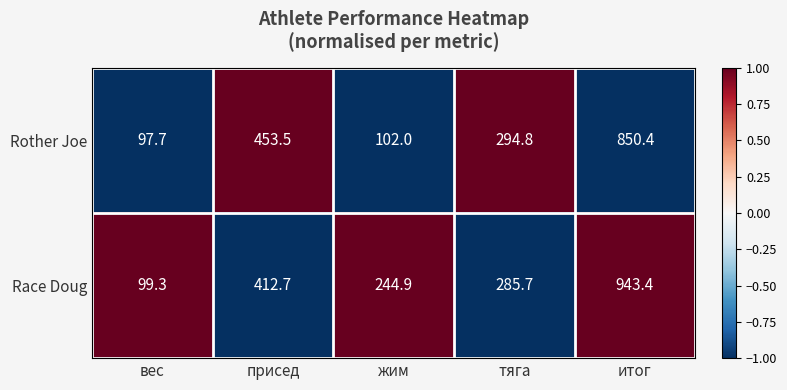

Count the number of data series in this chart.

2